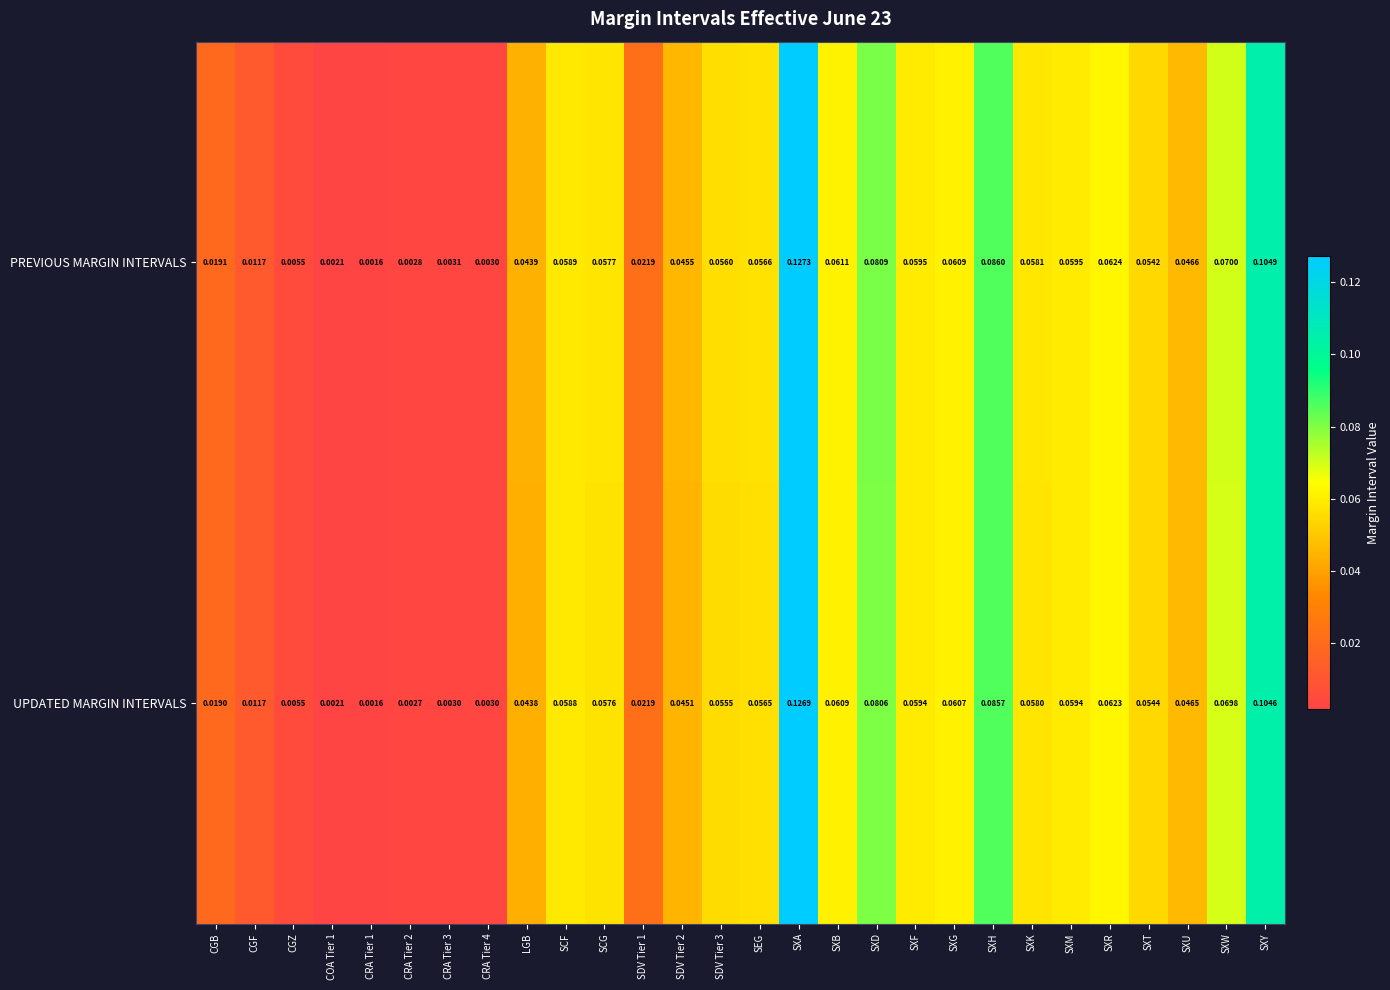

Between CRA Tier 2 and SXT, which series saw the biggest shift?

UPDATED MARGIN INTERVALS